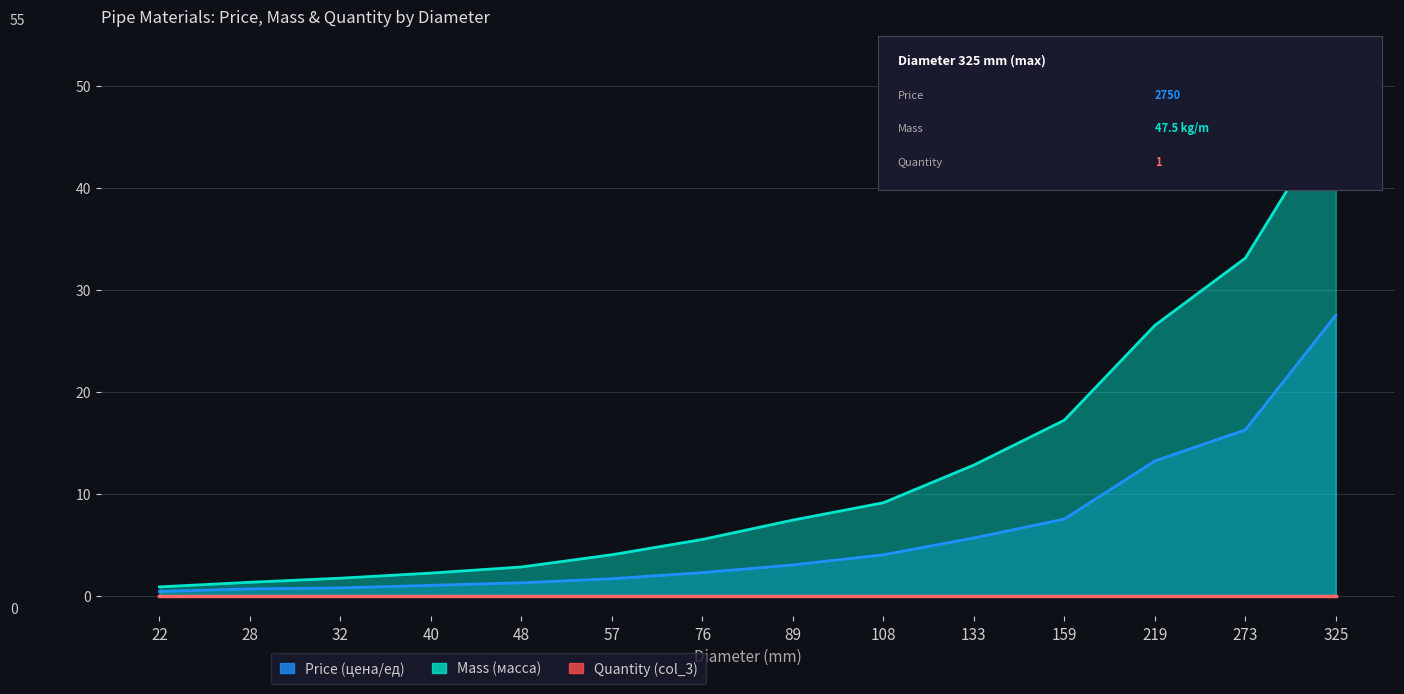

Which has a higher value, 219 or 57?

219